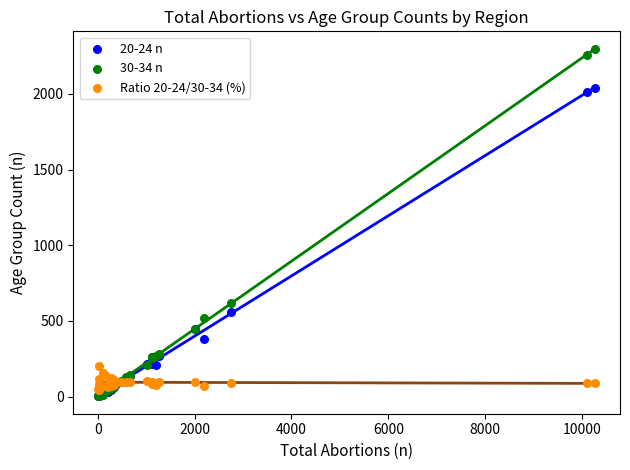

Which series contains the highest Y value?

30-34 n